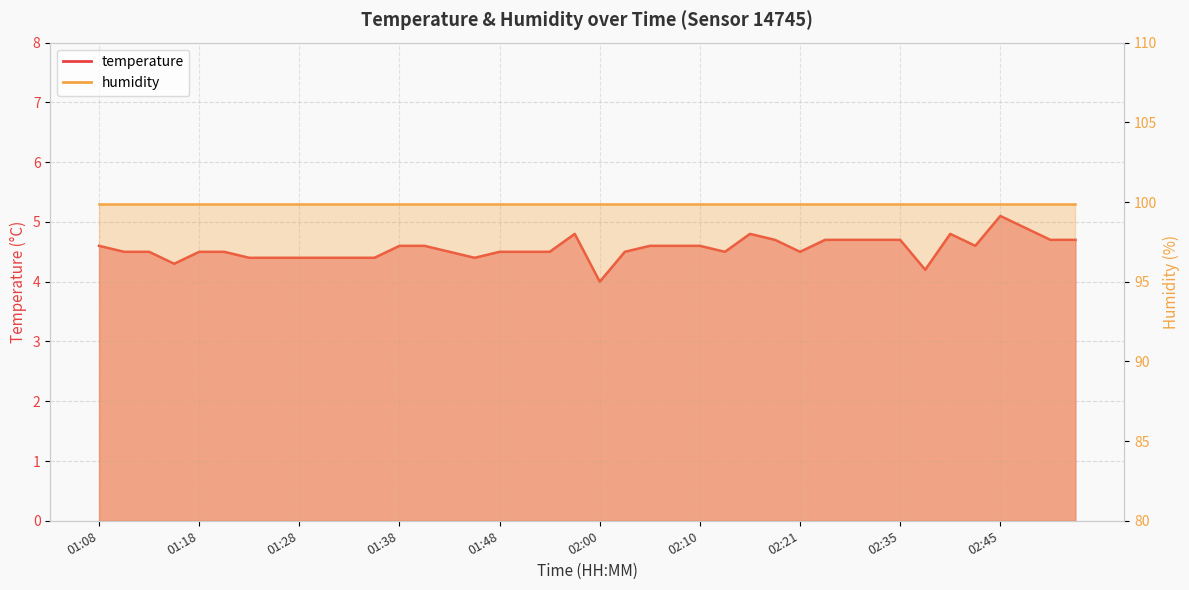

The value at 01:45 is 4.4. True or false?

True